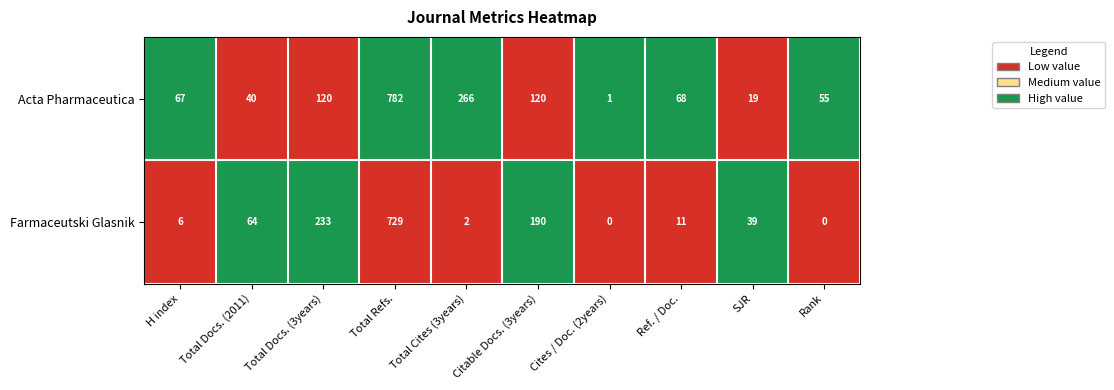

The value of Acta Pharmaceutica at Ref. / Doc. is 44. True or false?

False